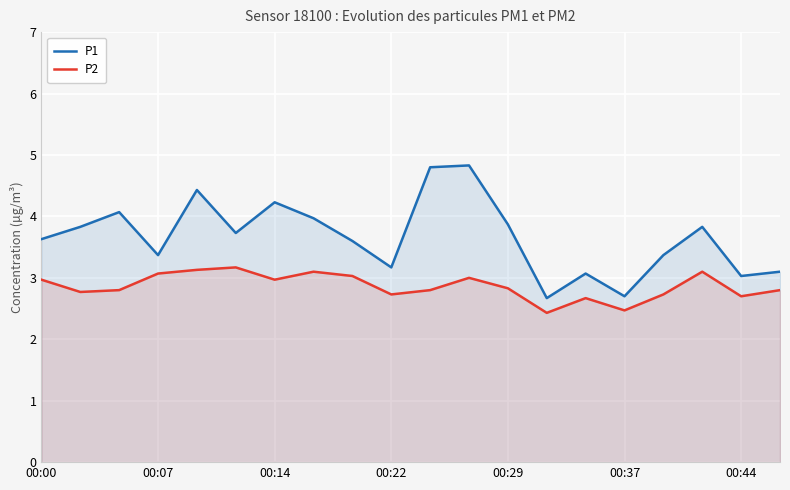

What is the spread (max minus min) of values at 10?

2.0